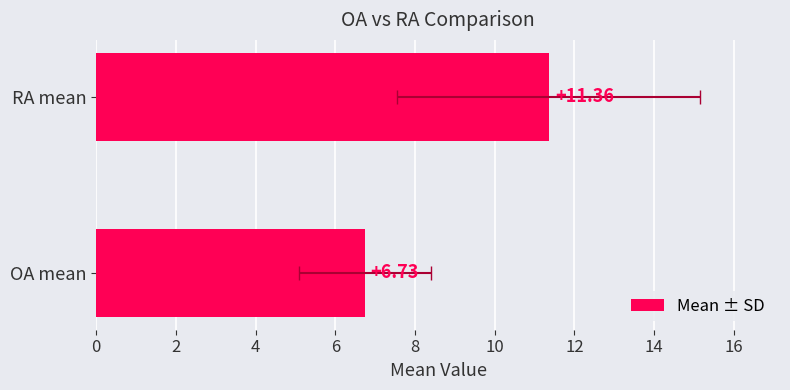

Reading left to right, extract all data points from this chart.

6.7	11.4